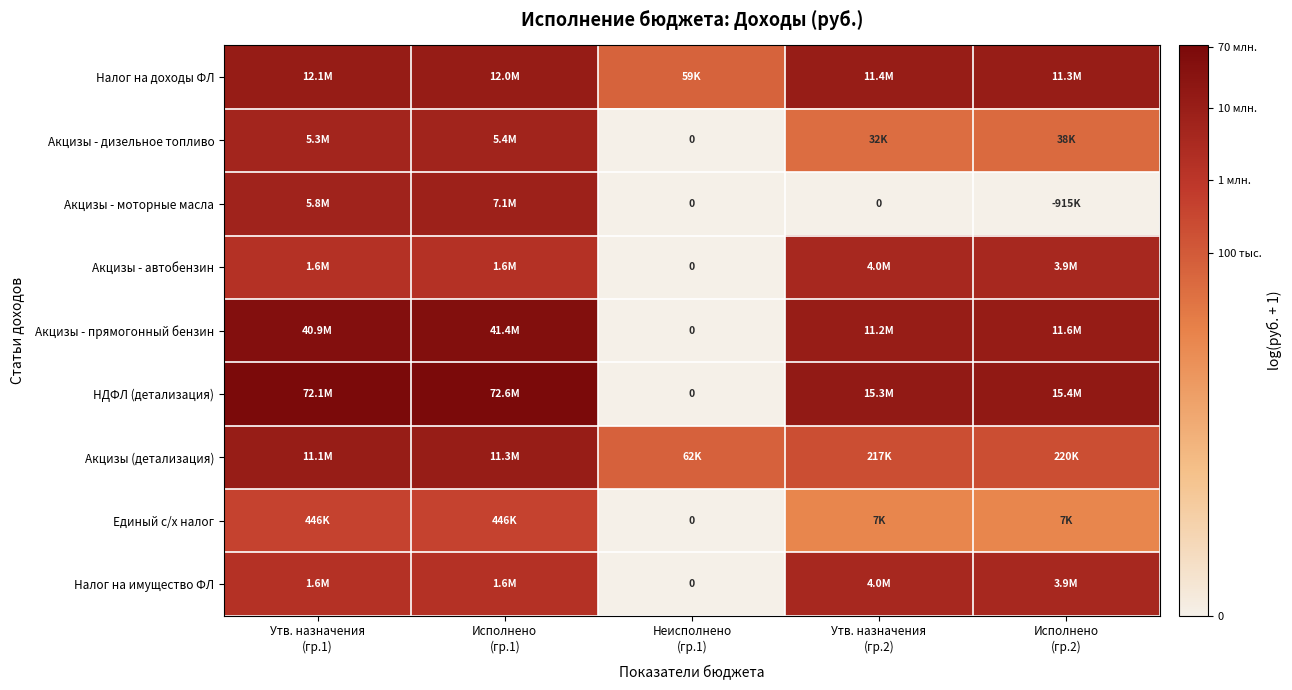

At Исполнено (гр.1), list the series in order from largest to smallest.

НДФЛ (детализация), Акцизы - прямогонный бензин, Налог на доходы ФЛ, Акцизы (детализация), Акцизы - моторные масла, Акцизы - дизельное топливо, Акцизы - автобензин, Налог на имущество ФЛ, Единый с/х налог